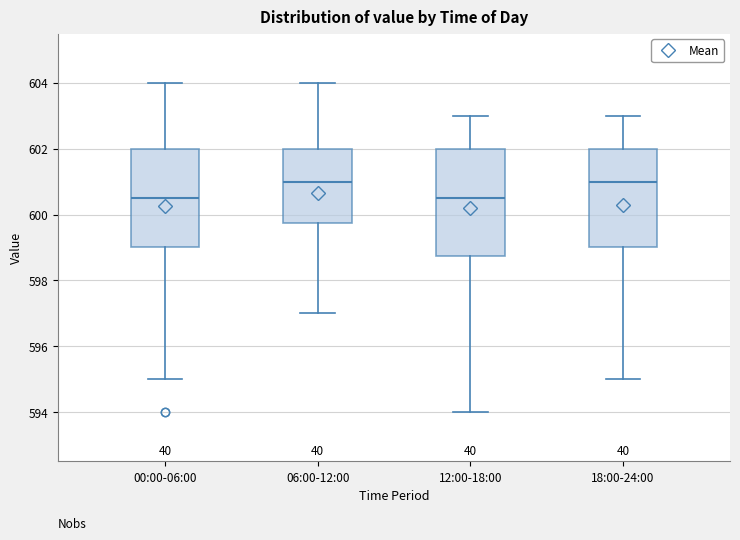

Reading left to right, transcribe this box plot: for each box, give where its median line is, the range the box spans, and where its two whiskers end, as read against the y-axis. The values are not printed on the chart, so give them approximately, as read against the axis.

00:00-06:00: median 600.6, box 599.0 to 602.0, whiskers 595.0 to 604.0
06:00-12:00: median 601.0, box 599.8 to 602.0, whiskers 597.0 to 604.0
12:00-18:00: median 600.6, box 598.8 to 602.0, whiskers 594.0 to 603.0
18:00-24:00: median 601.0, box 599.0 to 602.0, whiskers 595.0 to 603.0